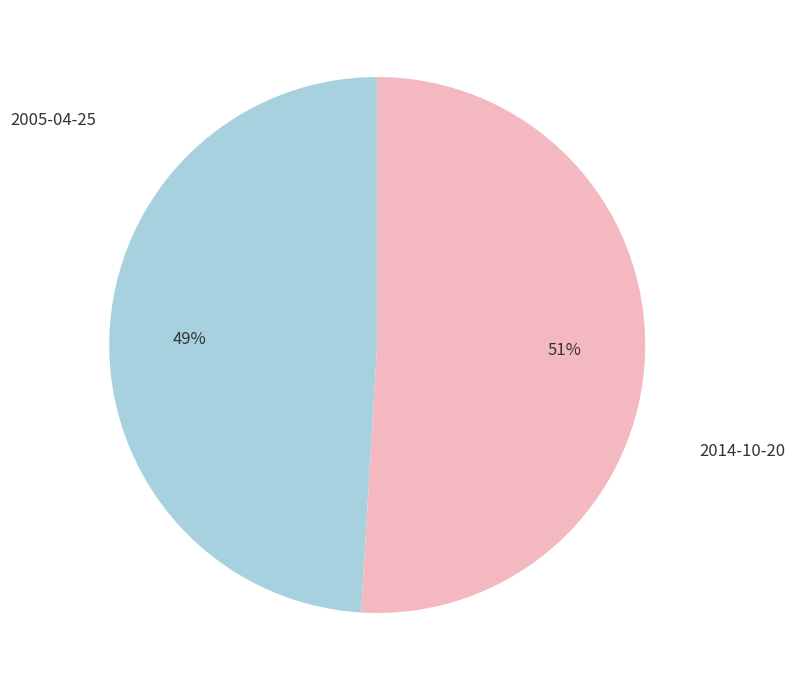

To the nearest percent, what percentage of the pie is 2014-10-20?

51%